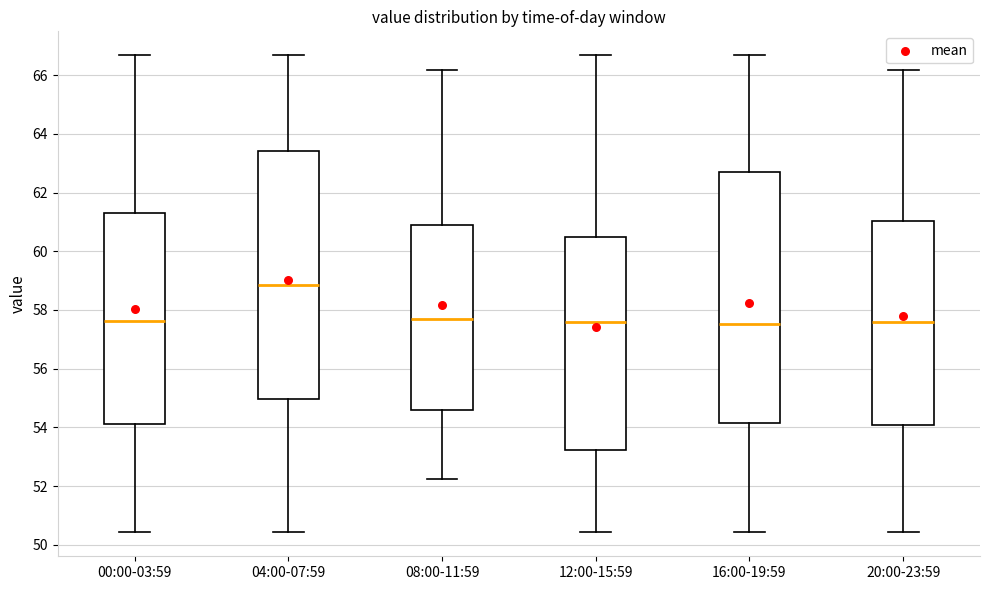

Where does the median line of the box for 00:00-03:59 sit on the y-axis? The values are not printed on the chart, so give them approximately, as read against the axis.

57.6